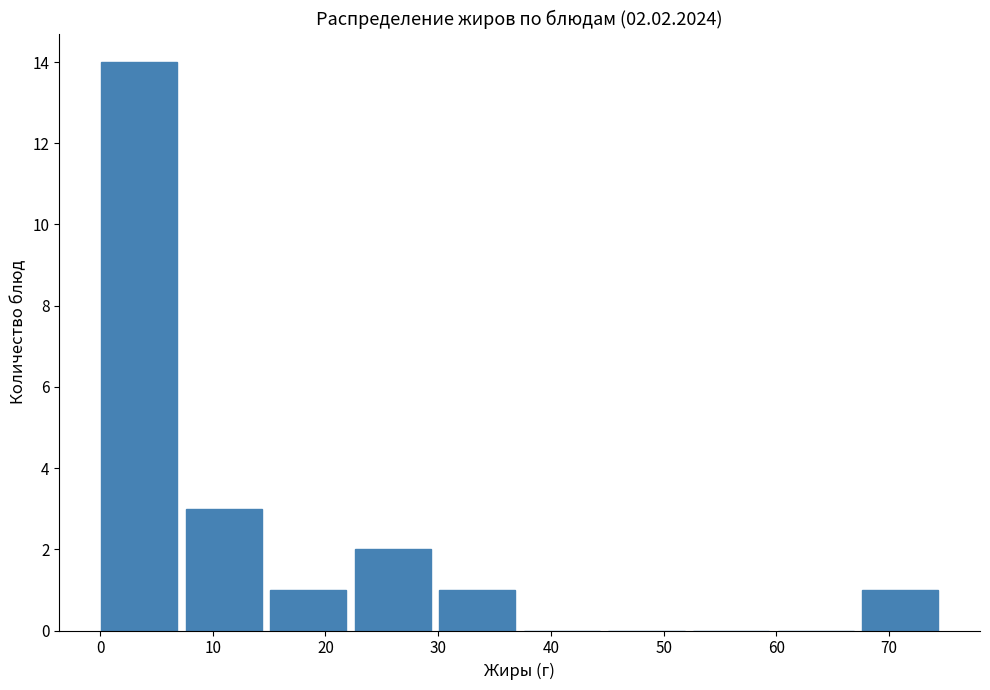

Which range on the x-axis has the tallest bar?

0.1 to 7.6